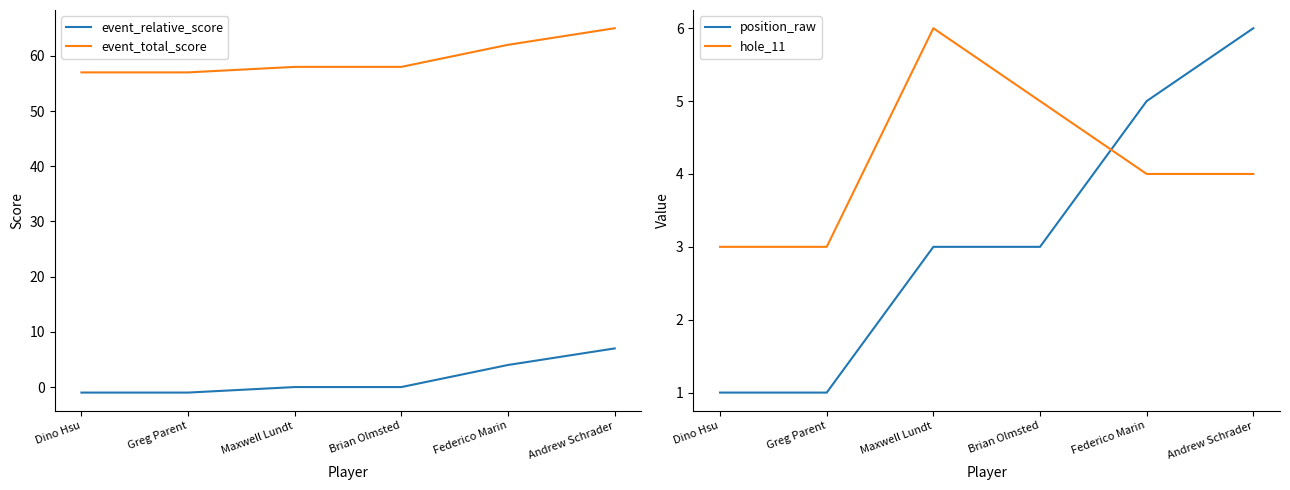

Which category has the highest value in the event_relative_score series?

Andrew Schrader